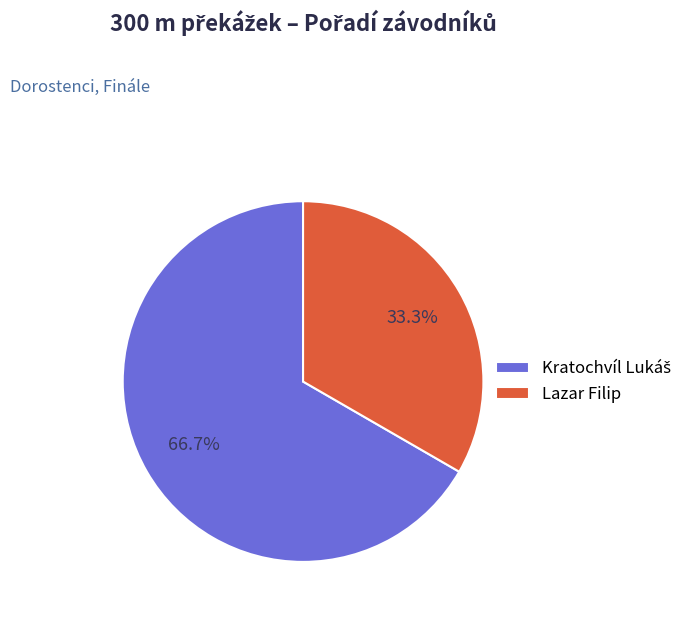

What portion of the pie excludes Lazar Filip?

66.7%